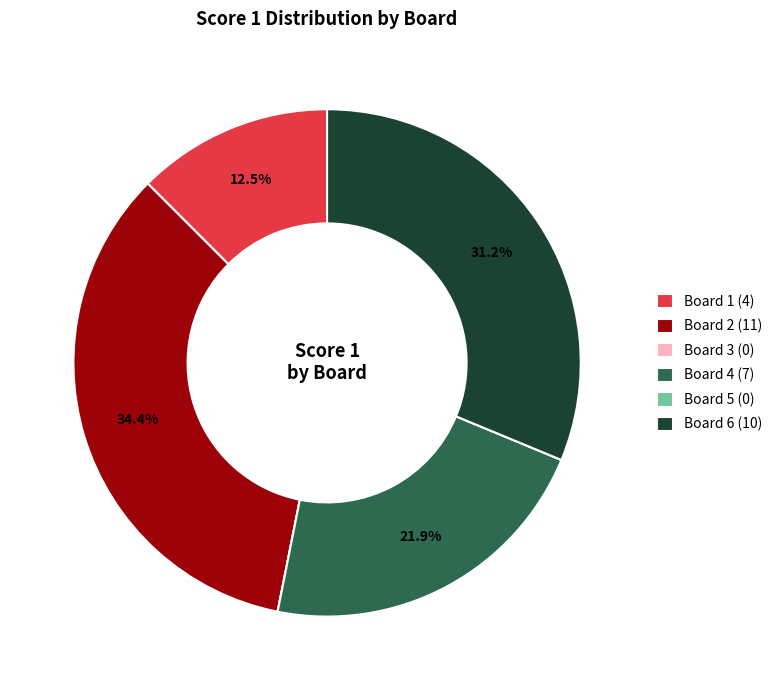

To the nearest percent, what is the difference between the Board 6 and Board 4 slice percentages?

9%